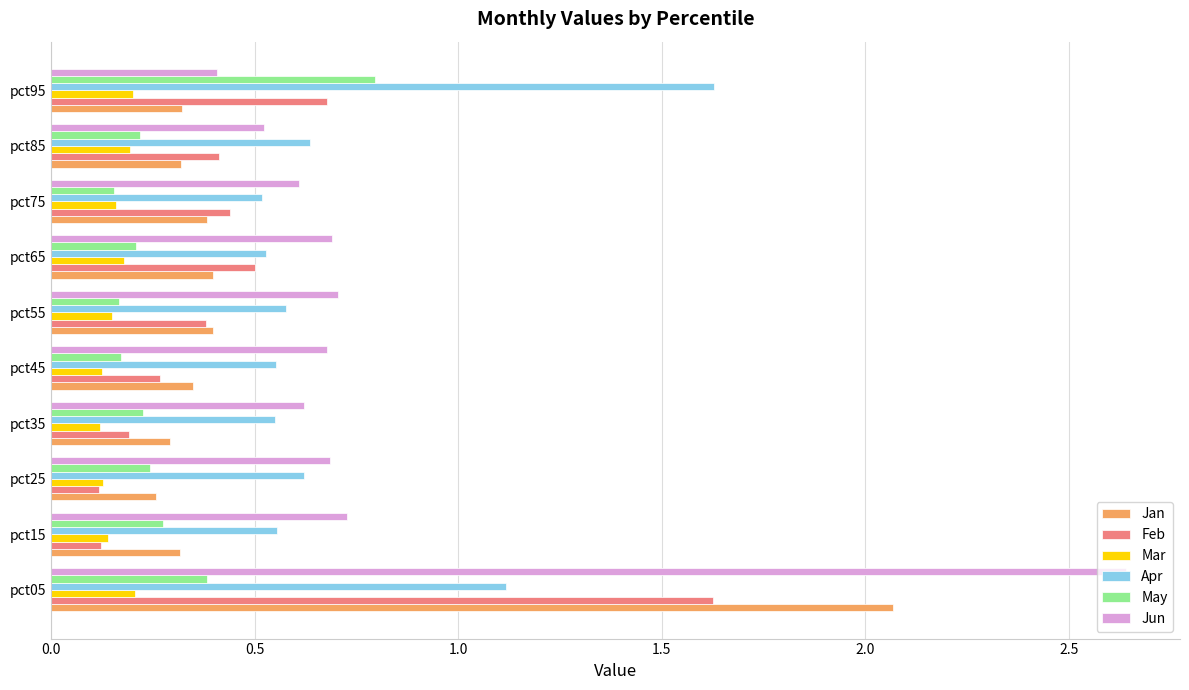

Which series changed the most between pct35 and pct65?

Feb